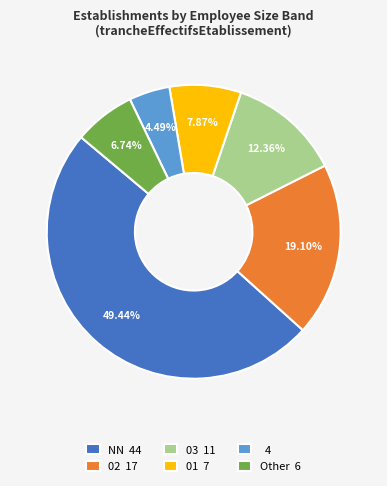

Which has a higher value, 01 7 or 4?

01 7